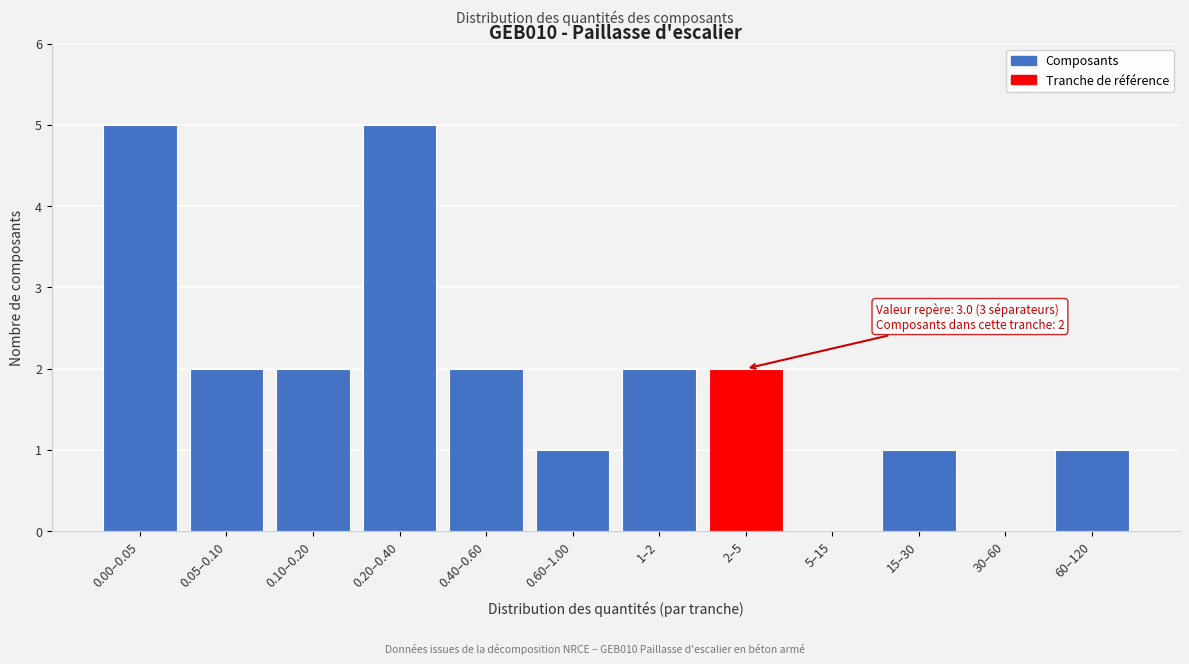

Reading left to right, transcribe all the data shown in this chart.

0.00–0.05=5	0.05–0.10=2	0.10–0.20=2	0.20–0.40=5	0.40–0.60=2	0.60–1.00=1	1–2=2	2–5=2	5–15=0	15–30=1	30–60=0	60–120=1